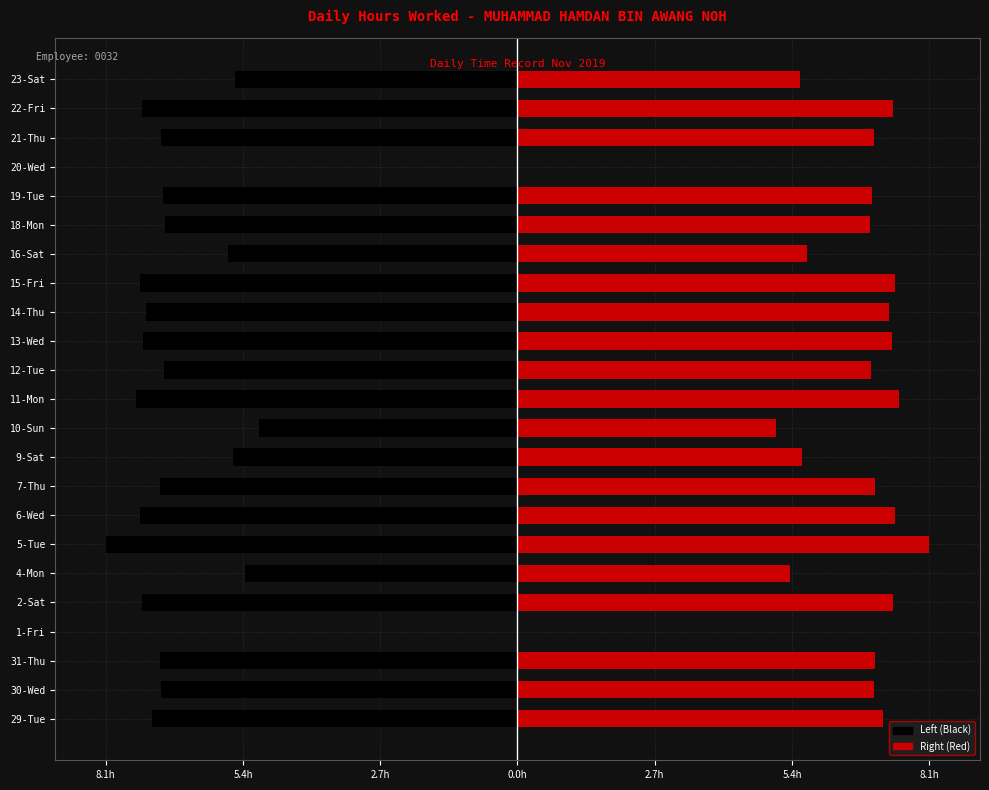

What is the sum of the Right (Red) values at 21-Thu and 29-Tue?

14.2